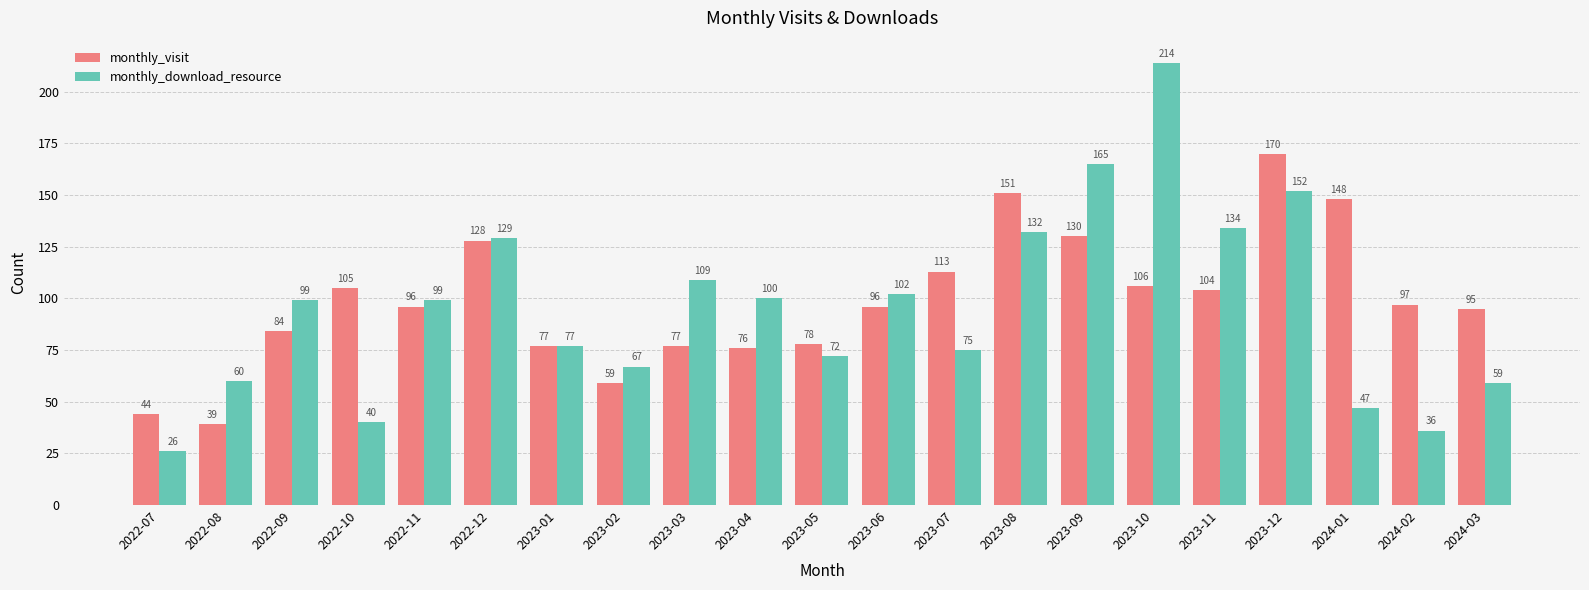

What is the value of the monthly_visit bar at the 19th from the left?

148